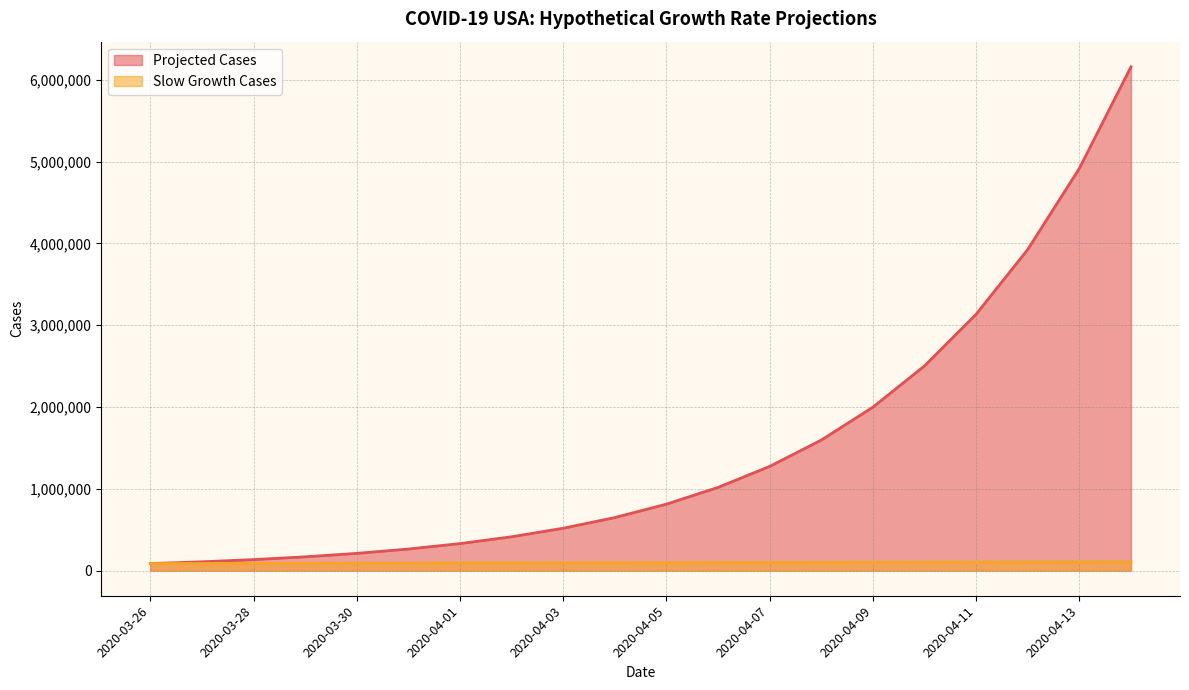

Reading left to right, list all the values displayed in this chart.

Projected Cases: 85435.0	107008.2	134029.0	167872.7	210262.3	263355.8	329855.9	413148.0	517472.3	648139.5	811801.6	1016790.1	1273540.4	1595122.8	1997908.2	2502401.2	3134284.0	3925723.9	4917010.7	6158608.0
Slow Growth Cases: 85435.0	86437.6	87451.9	88478.1	89516.4	90566.9	91629.6	92704.9	93792.8	94893.4	96007.0	97133.6	98273.4	99426.6	100593.4	101773.9	102968.1	104176.4	105398.9	106635.8